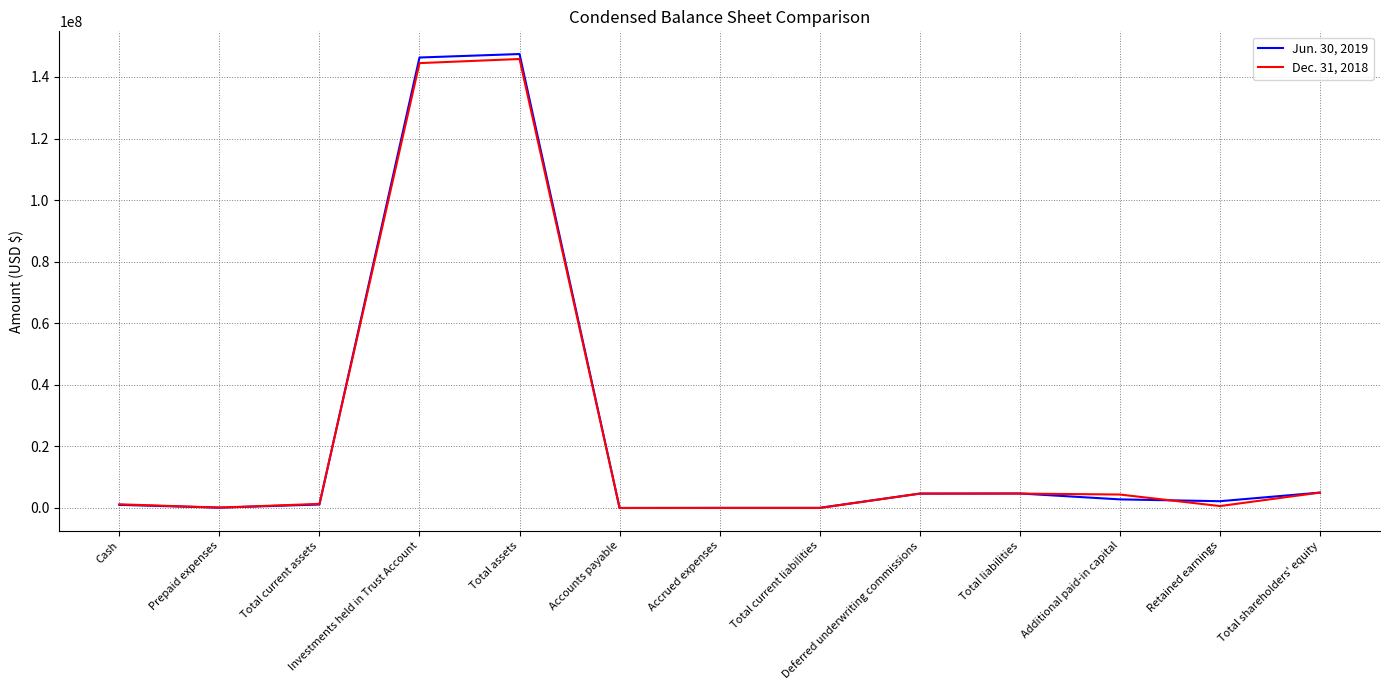

What is the total value across all series at Cash?

2213812